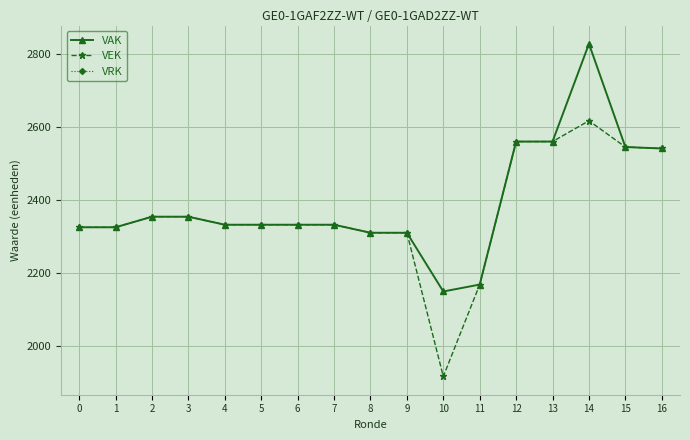

What is the minimum value for VEK?

1916